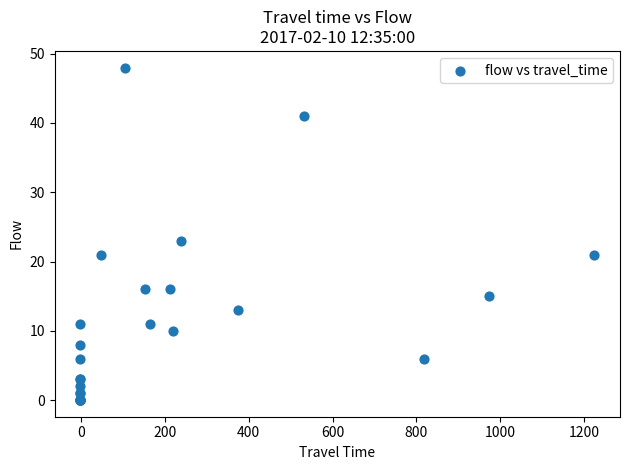

What Y value in the scatter plot is closest to 24?

23